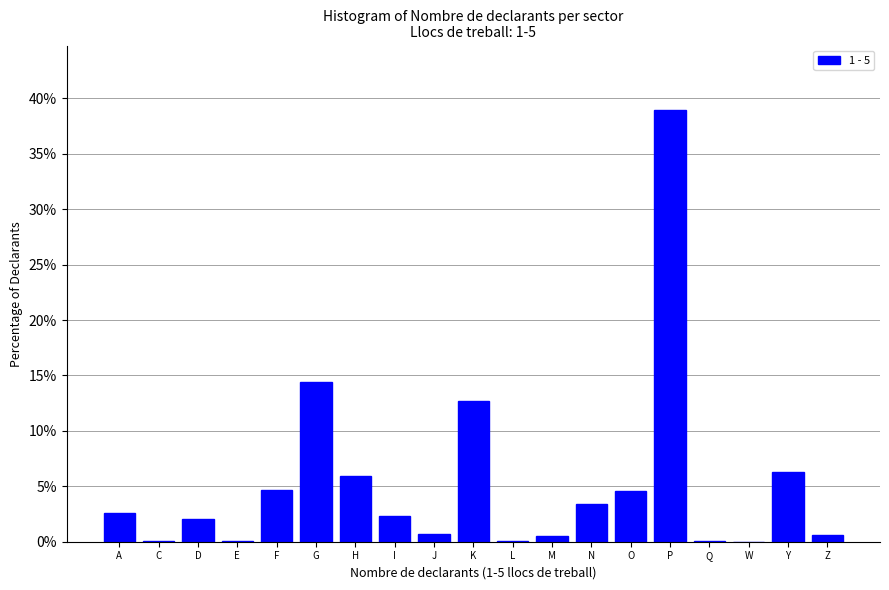

What is the sum of all values?

100.0